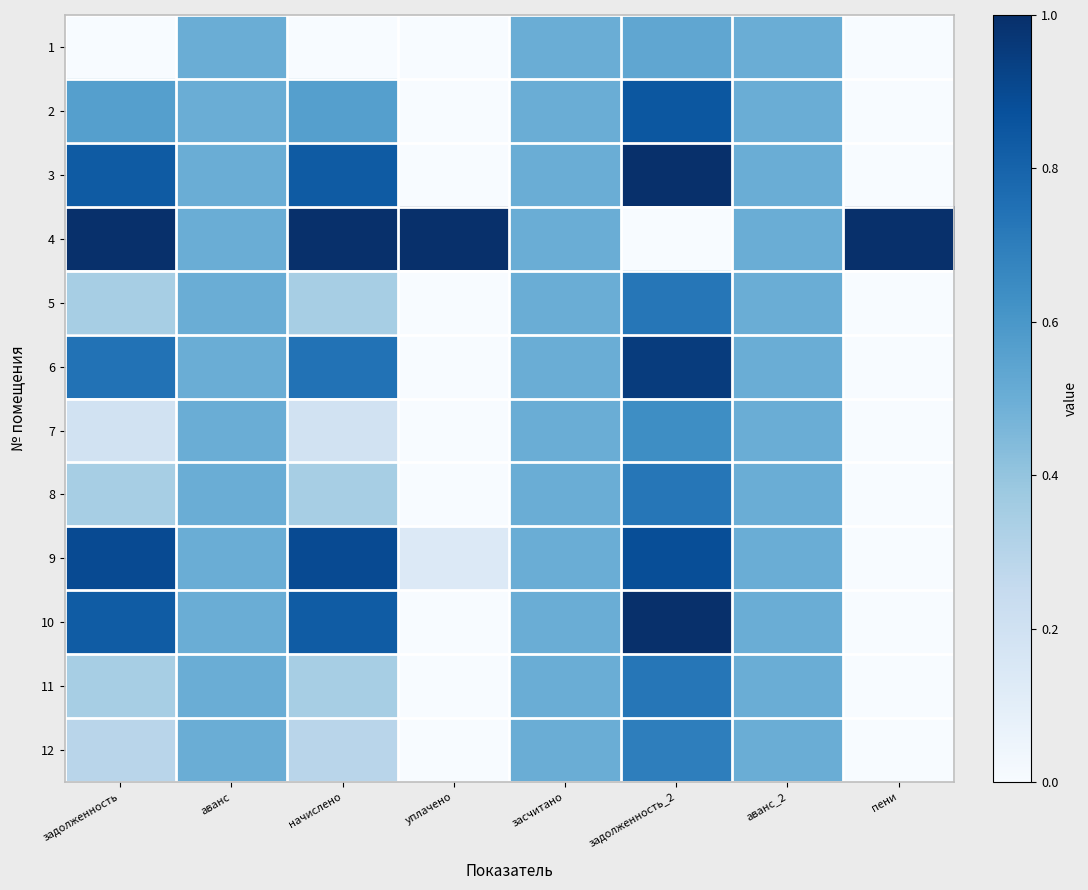

Between пени and уплачено, which is larger?

пени